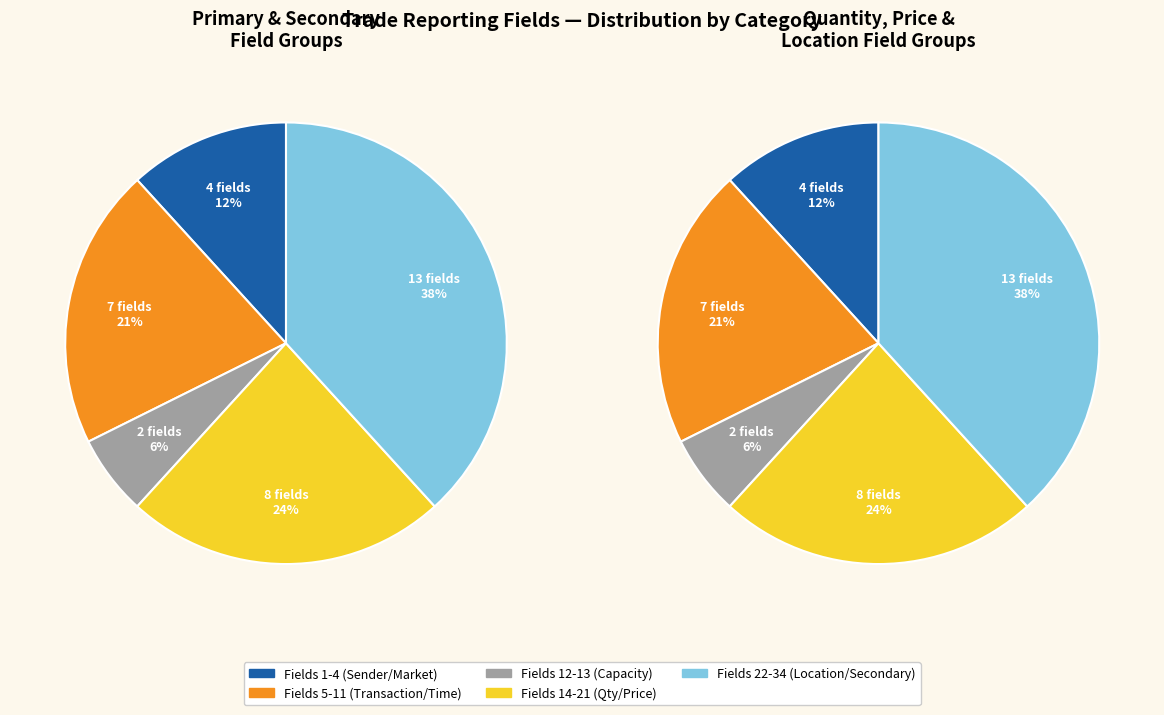

To the nearest percent, what portion does 17 represent?

3%